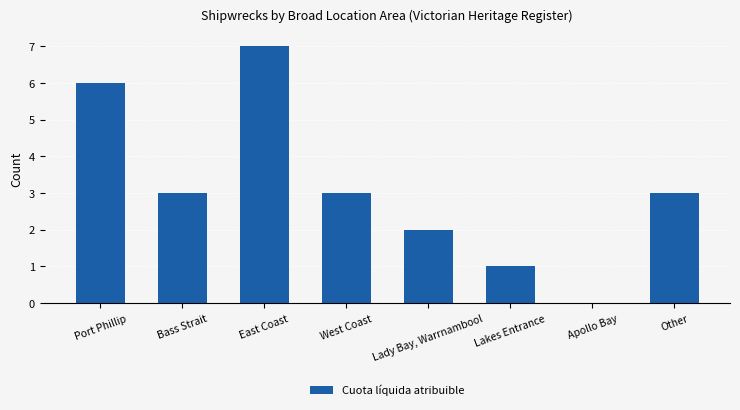

How many distinct data groups are displayed?

1